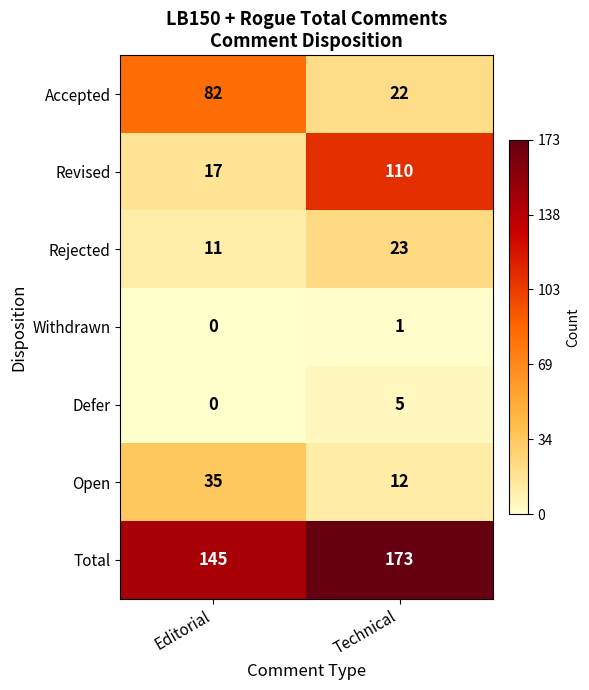

What is the average value of the Open series?

24